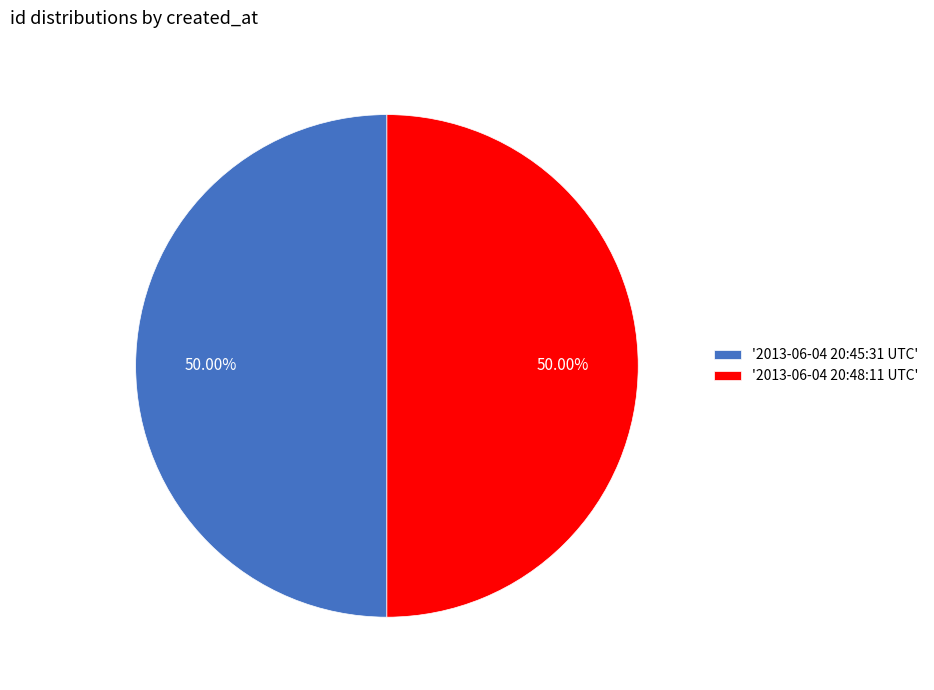

How many segments does this pie chart have?

2